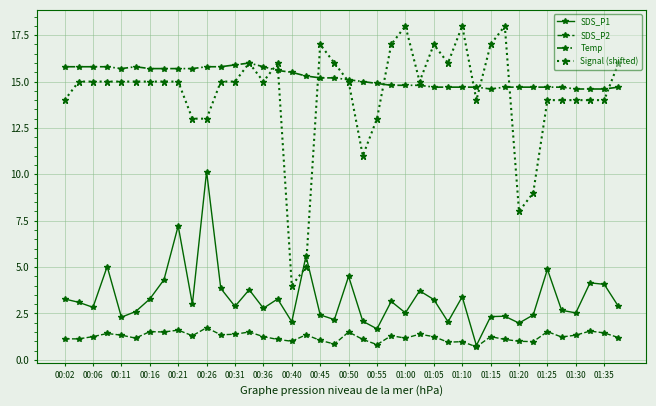

True or false: Temp and SDS_P1 cross at least once.

False